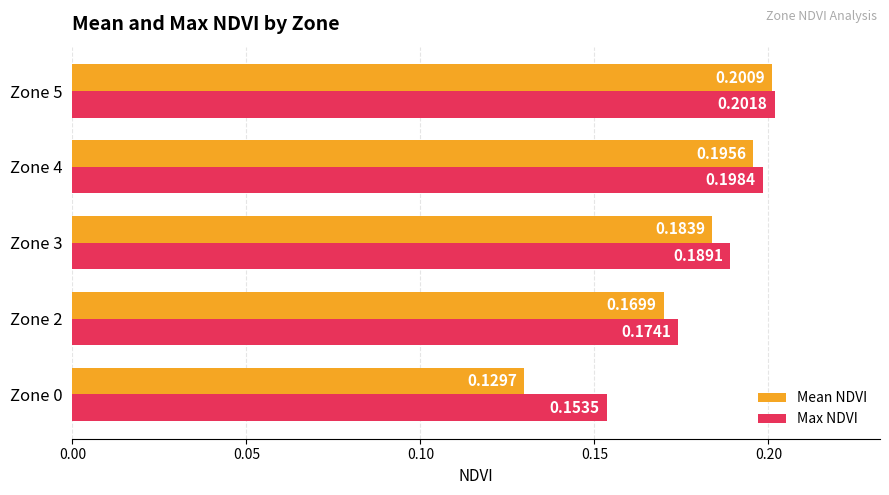

Rank the series by their average value, from highest to lowest.

Max NDVI, Mean NDVI